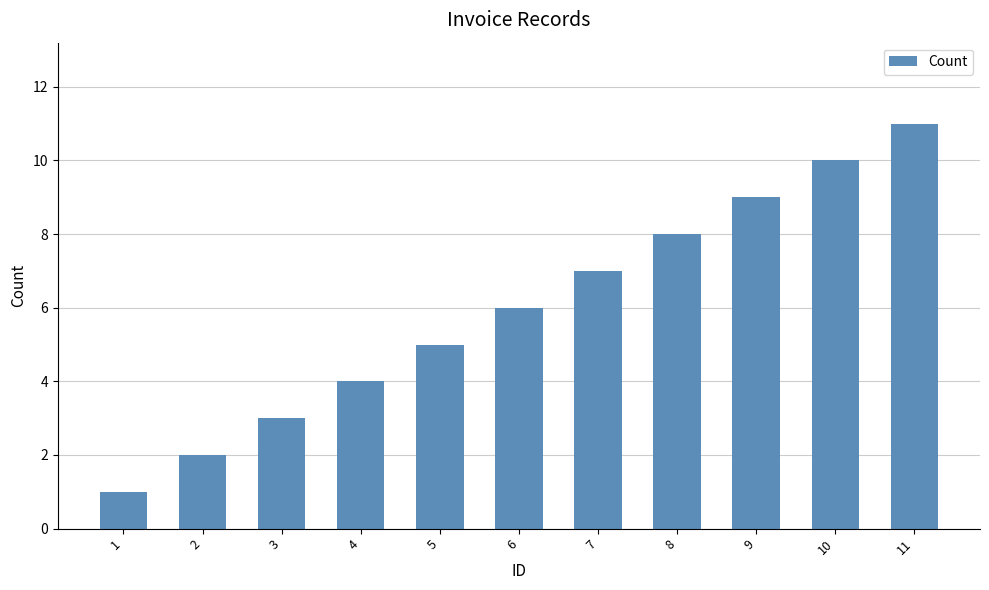

Count the values in the range 3 to 9.

7